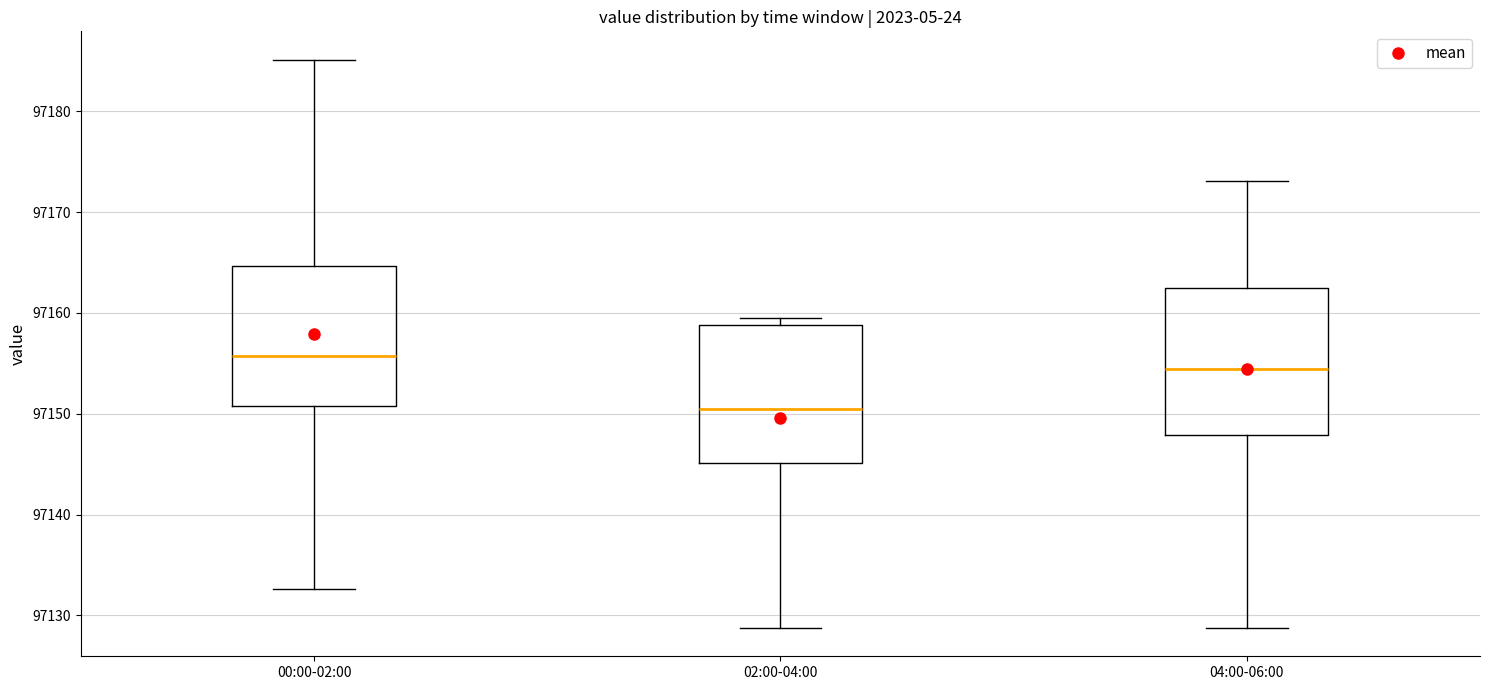

Which box's median line is the highest?

00:00-02:00